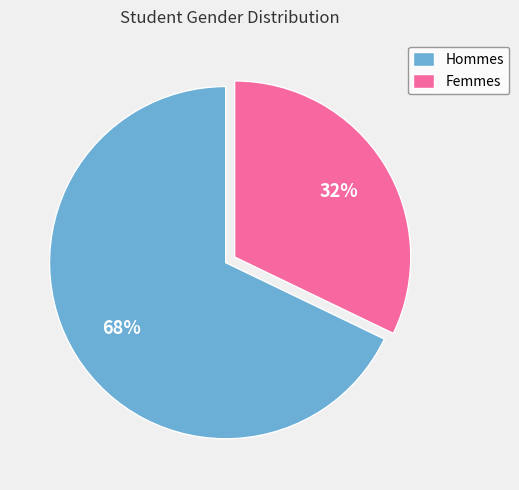

To the nearest percent, what is the average slice percentage?

50%